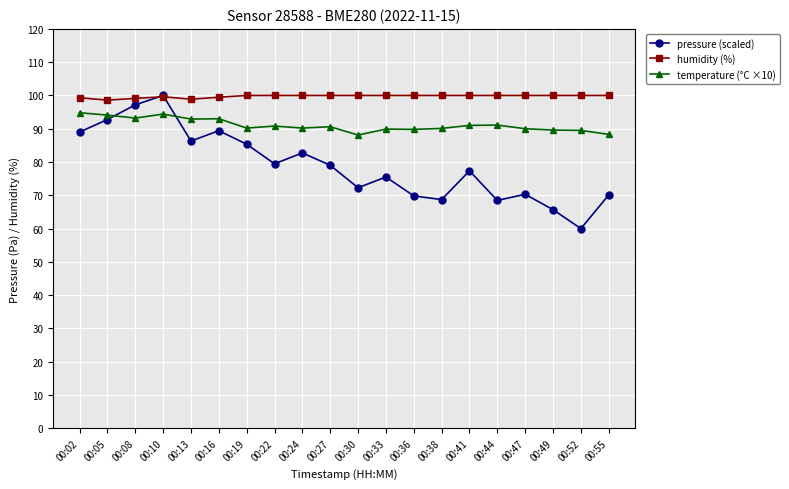

How many lines are shown in the chart?

3